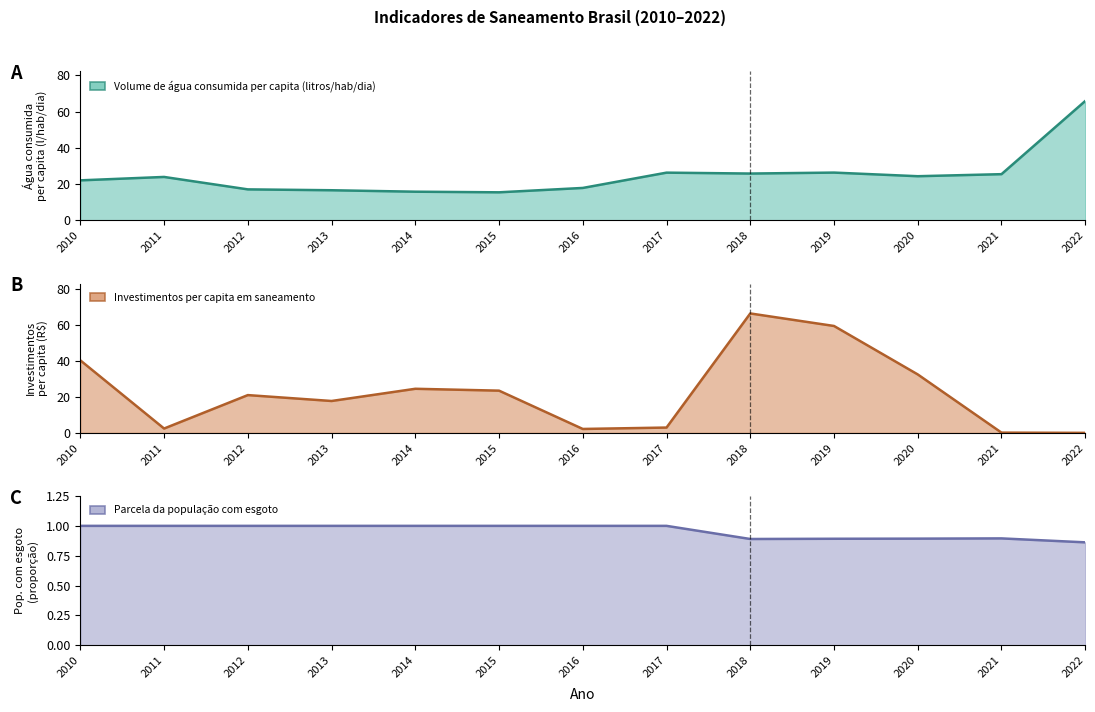

Which has a higher value, 2015 or 2018?

2018